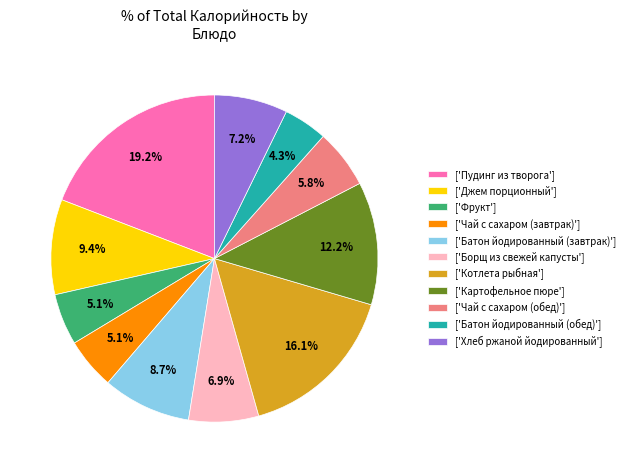

Which slice is the largest?

['Пудинг из творога']